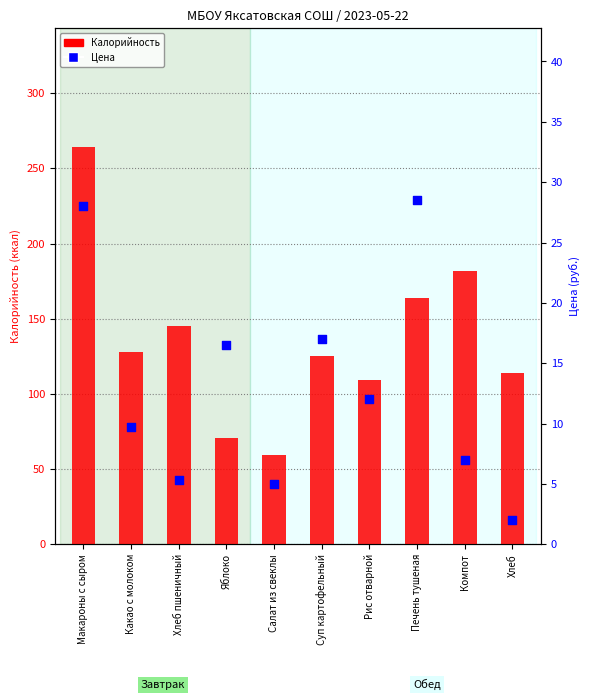

Which series has the largest total across all categories?

Калорийность